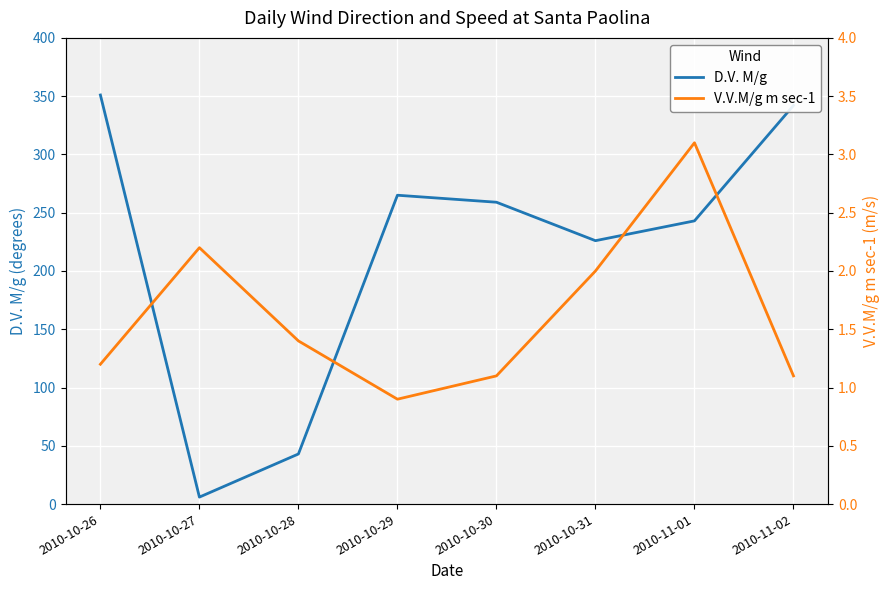

True or false: V.V.M/g m sec-1 has more than 1 points higher than both neighbors.

True